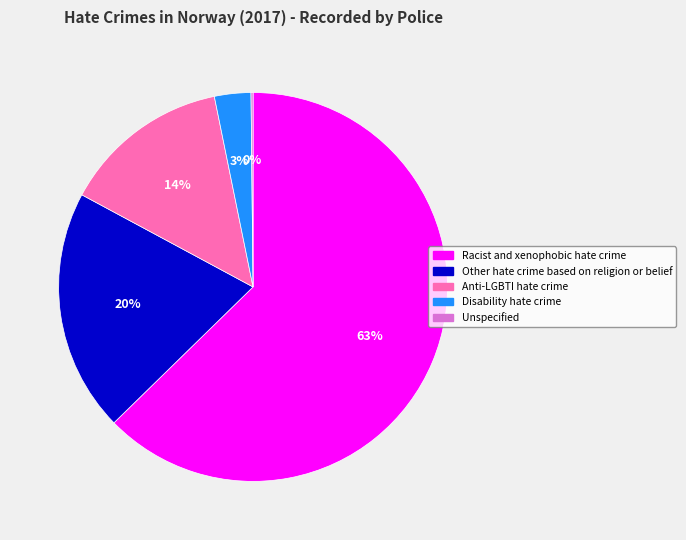

Which category accounts for the majority?

Racist and xenophobic hate crime